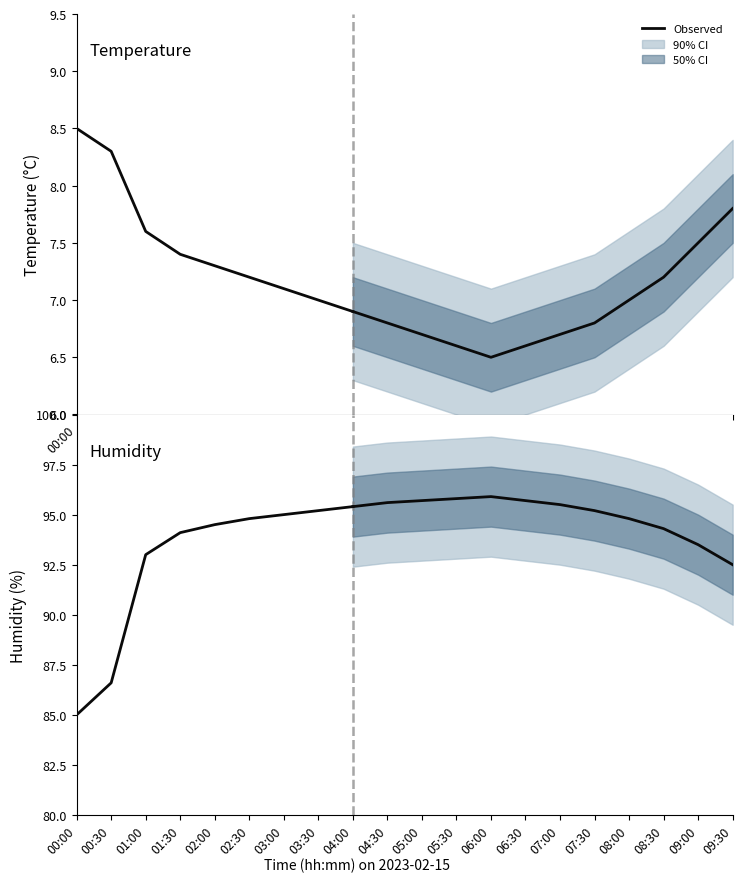

What is the greatest value displayed?

95.4